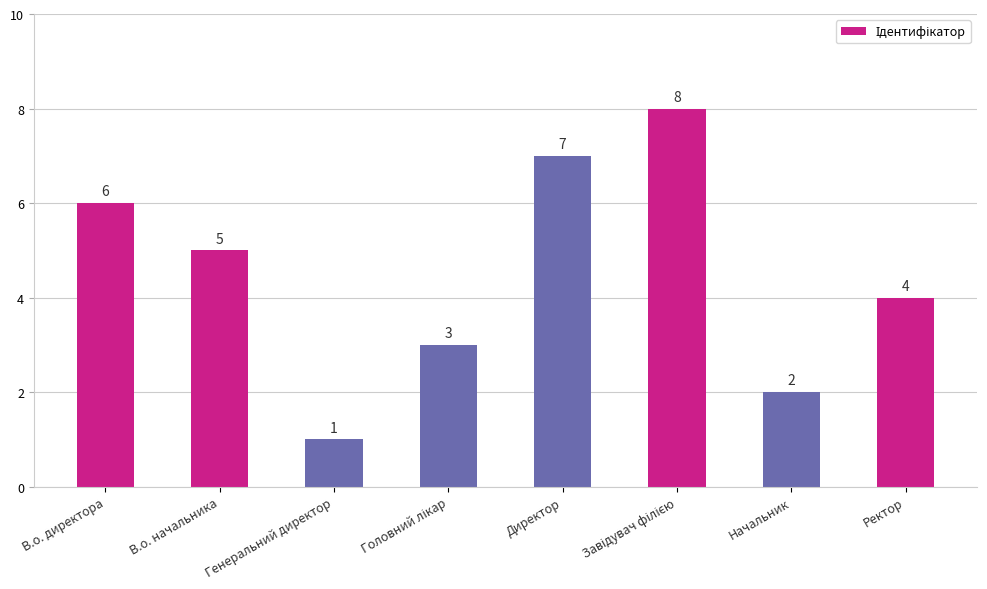

What is the greatest value displayed?

8